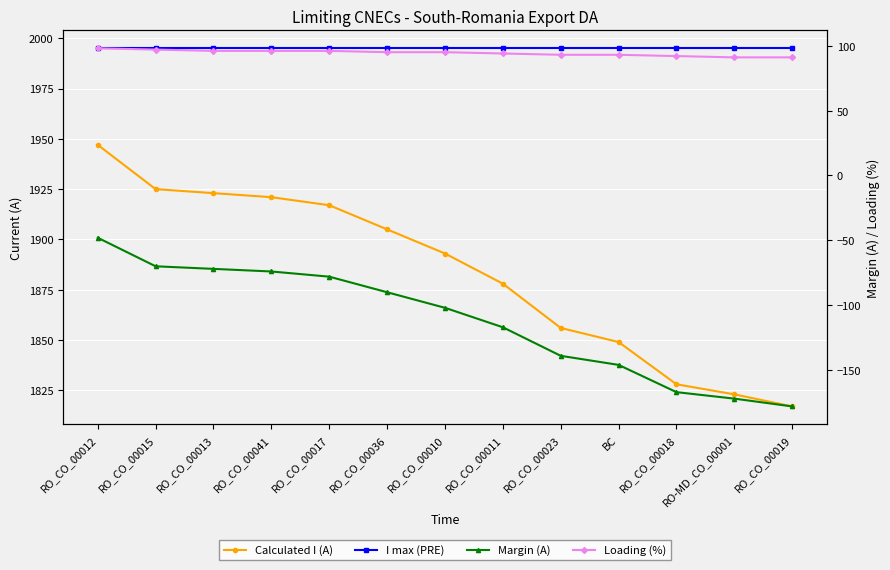

What is the lowest value of the I max (PRE) series?

1995